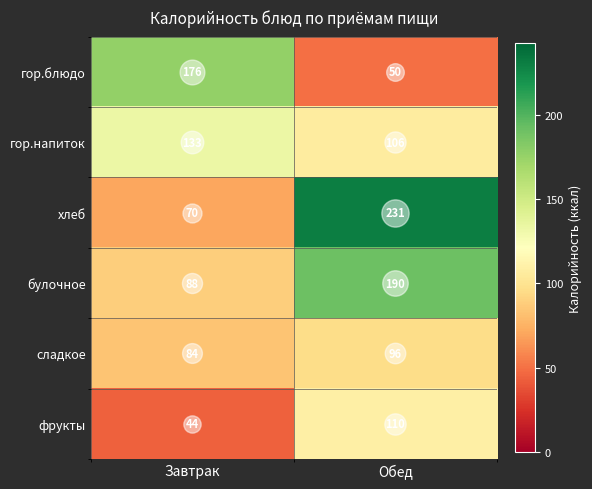

Which category has the highest value across all series?

Обед